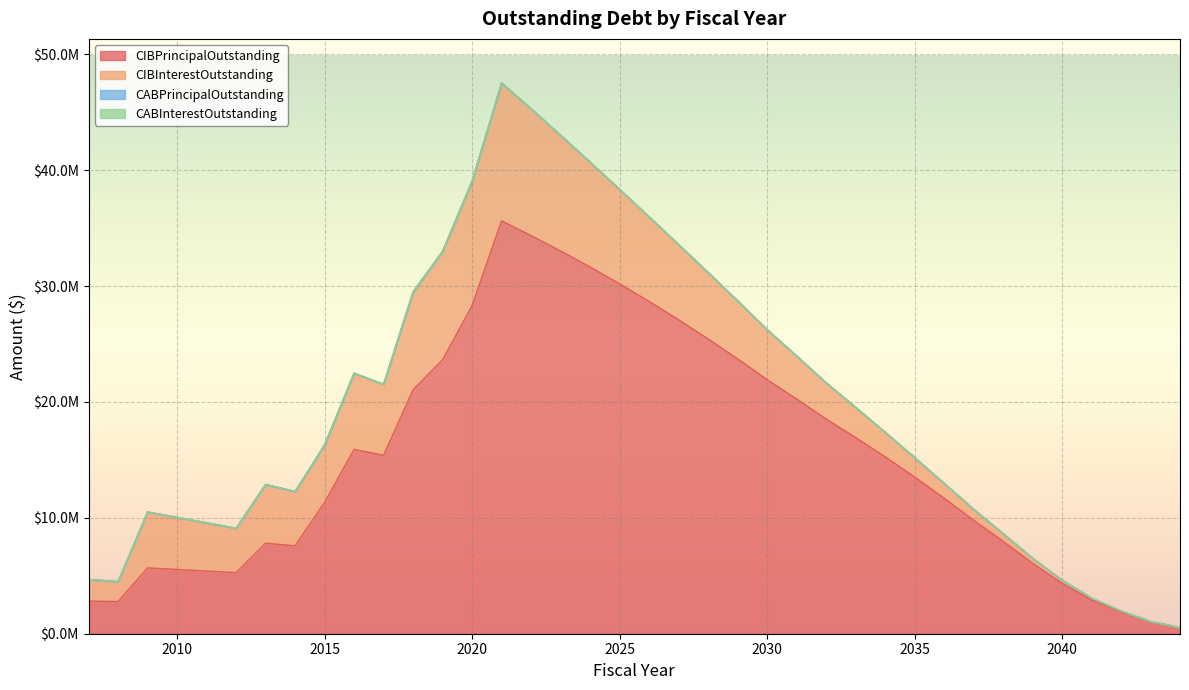

At which label does CIBInterestOutstanding first exceed 4492600?

2009